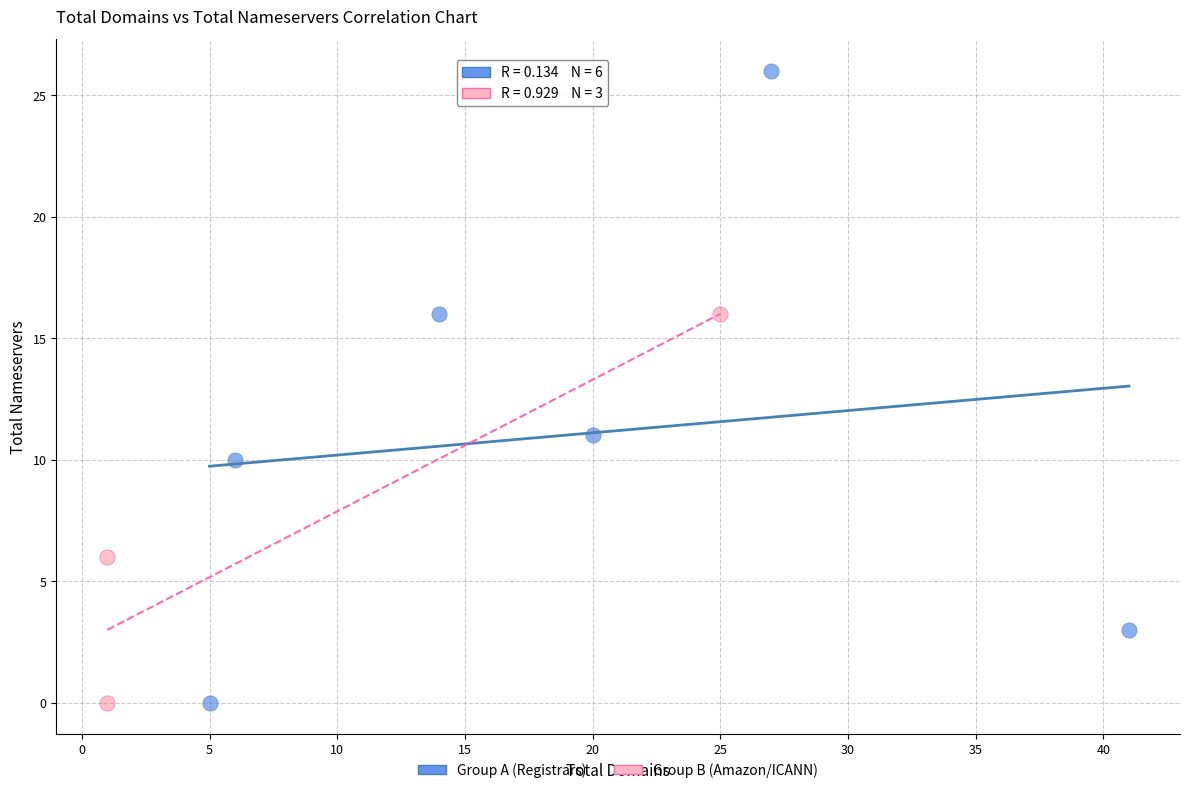

Which series has the largest Y range (max minus min)?

Group A (Registrars)